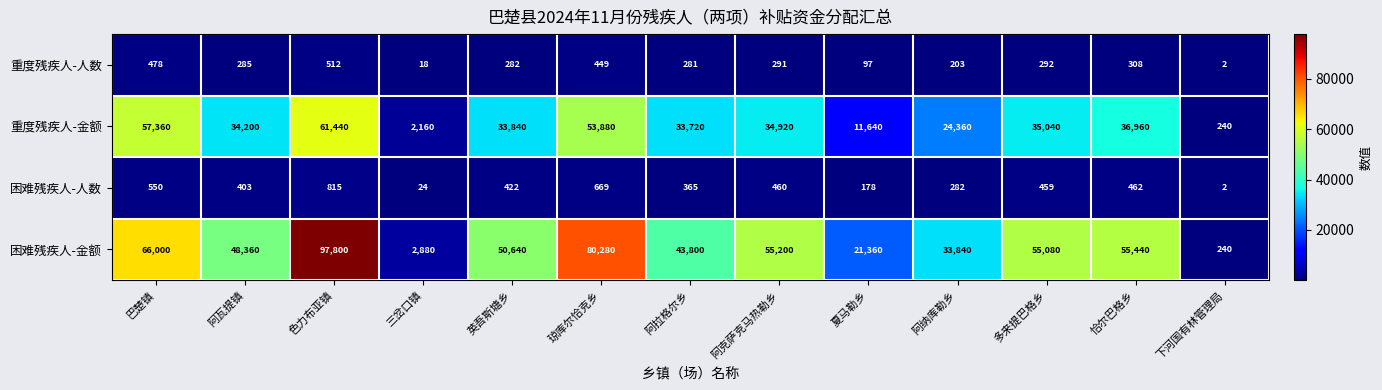

What is the total value across all series at 琼库尔恰克乡?

135278